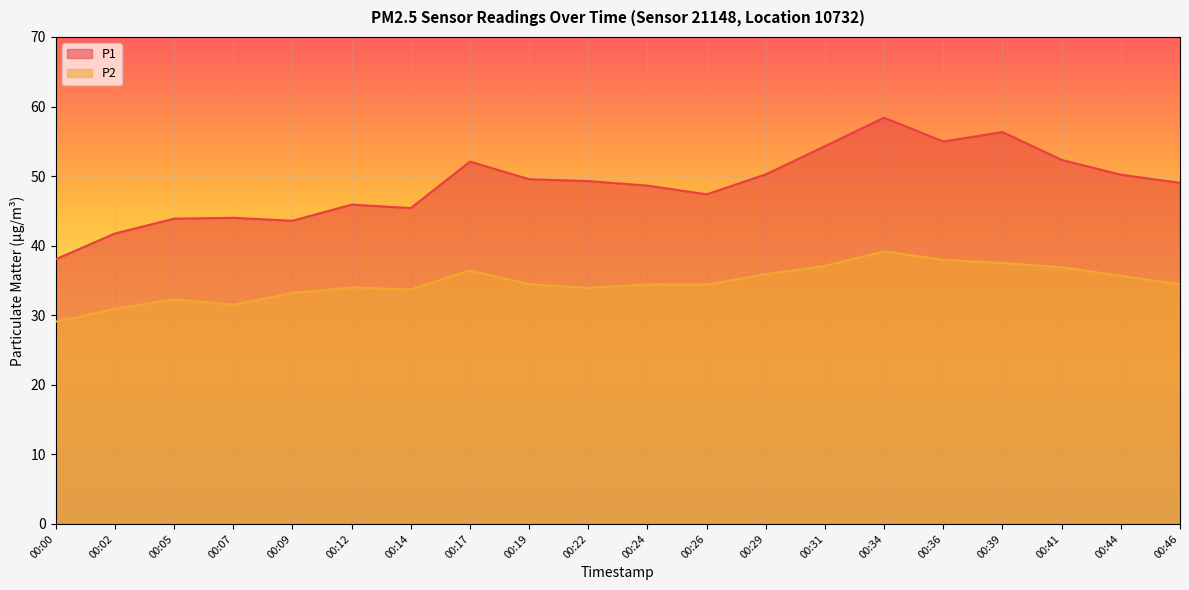

What is the difference between the maximum and minimum values in the P2 series?

10.1